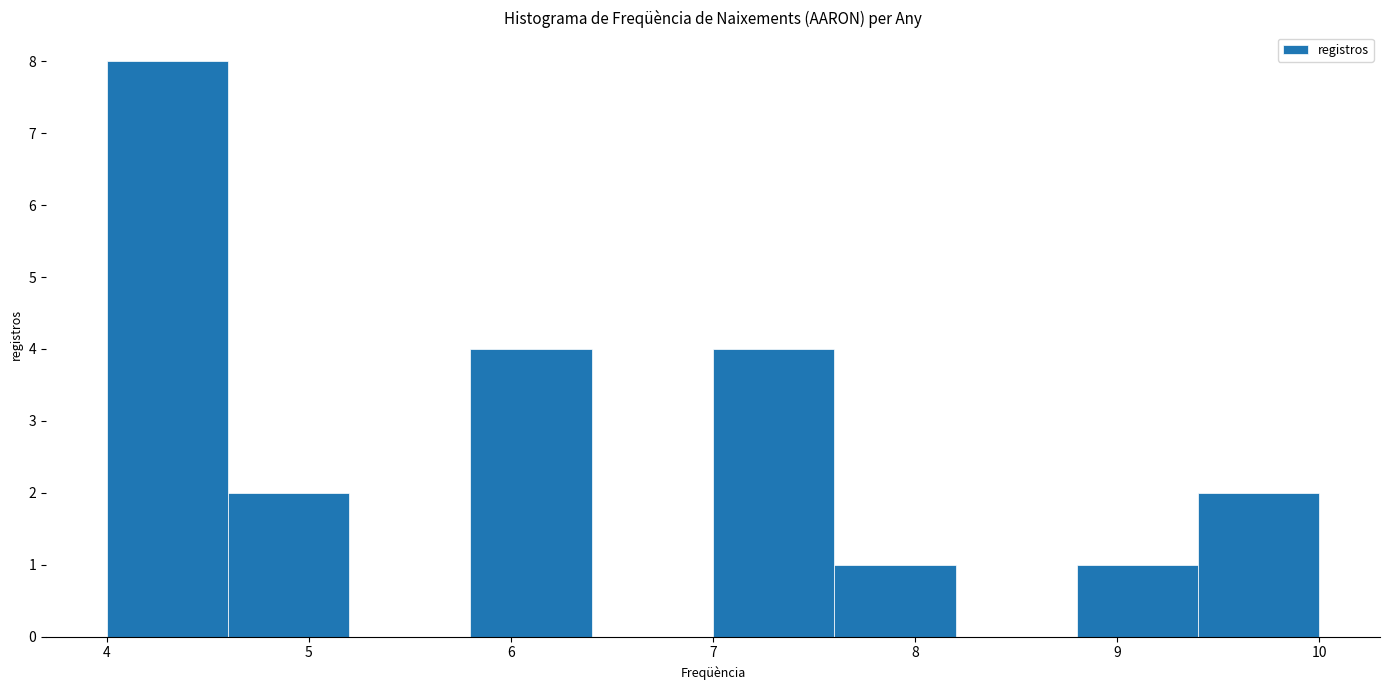

Which range on the x-axis has the tallest bar?

4.0 to 4.6